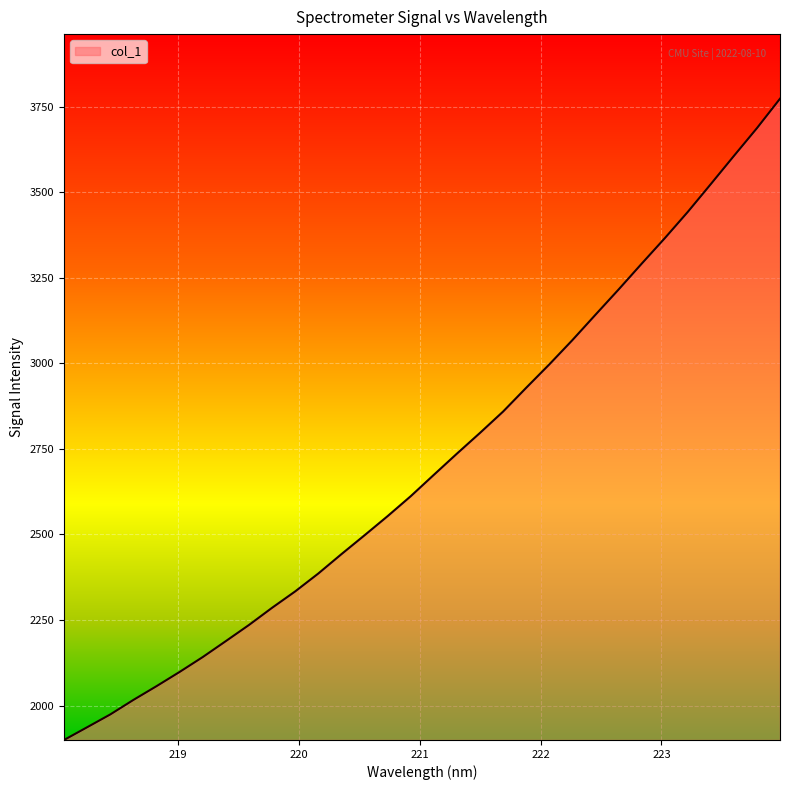

What is the smallest value displayed?

1899.9